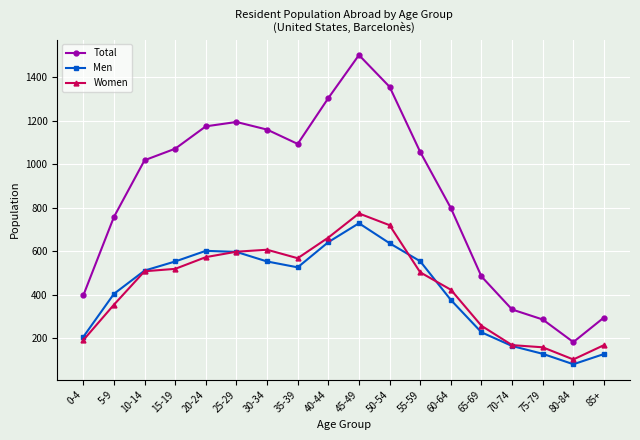

What are all the series names shown in the legend?

Total, Men, Women